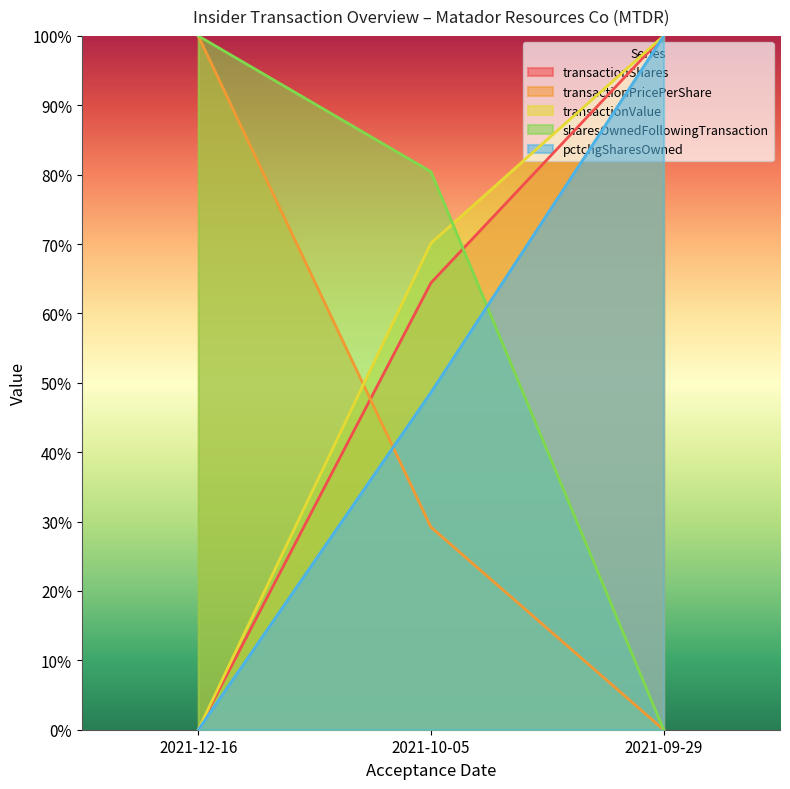

What is the sum of the pctchgSharesOwned values at 2021-10-05 and 2021-09-29?

148.6